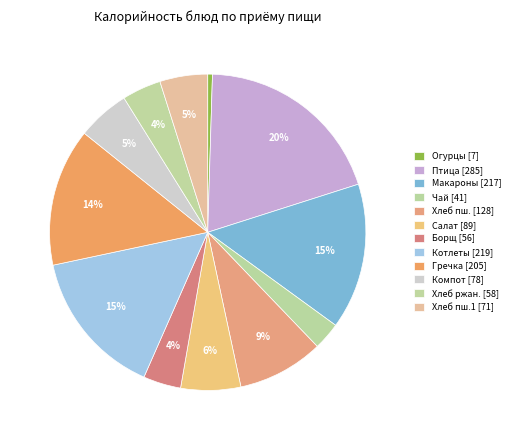

Is there any slice that represents more than half of the pie?

No